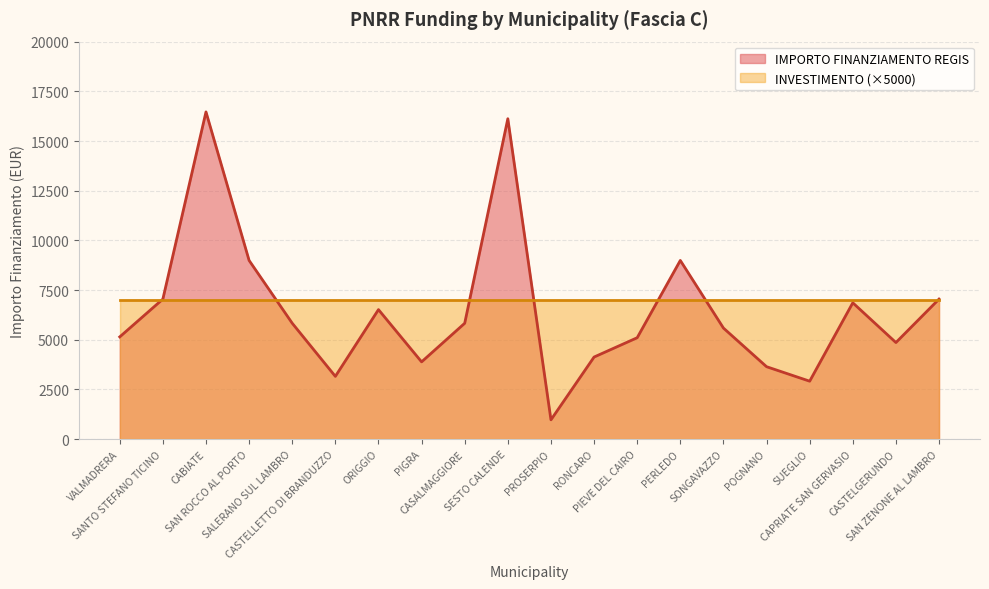

List the labels in order of value, smallest first.

PROSERPIO, SUEGLIO, CASTELLETTO DI BRANDUZZO, POGNANO, PIGRA, RONCARO, CASTELGERUNDO, PIEVE DEL CAIRO, VALMADRERA, SONGAVAZZO, CASALMAGGIORE, SALERANO SUL LAMBRO, ORIGGIO, CAPRIATE SAN GERVASIO, SANTO STEFANO TICINO, SAN ZENONE AL LAMBRO, SAN ROCCO AL PORTO, PERLEDO, SESTO CALENDE, CABIATE